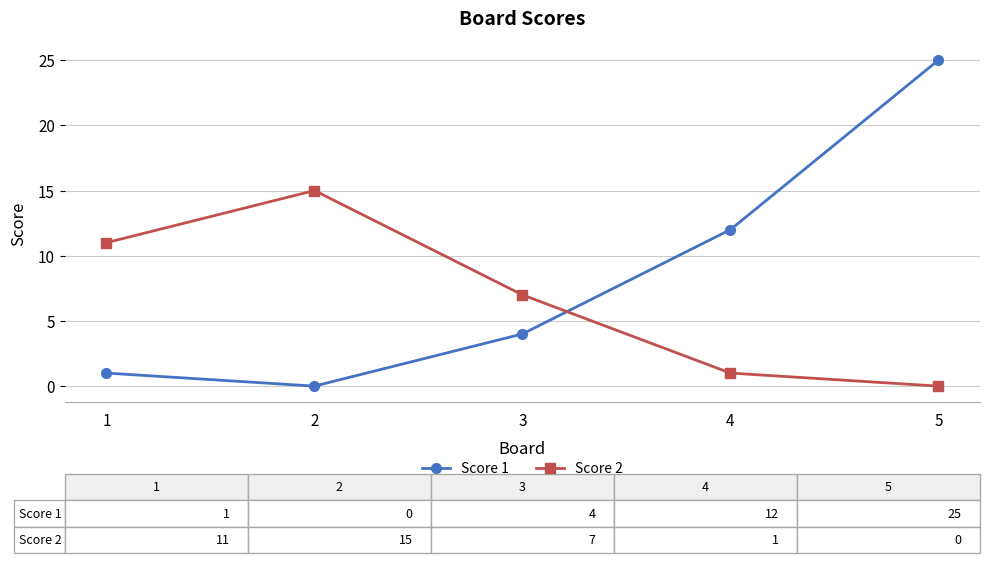

Reading right to left, what are all the values shown in this chart?

Score 1: 5=25	4=12	3=4	2=0	1=1
Score 2: 5=0	4=1	3=7	2=15	1=11